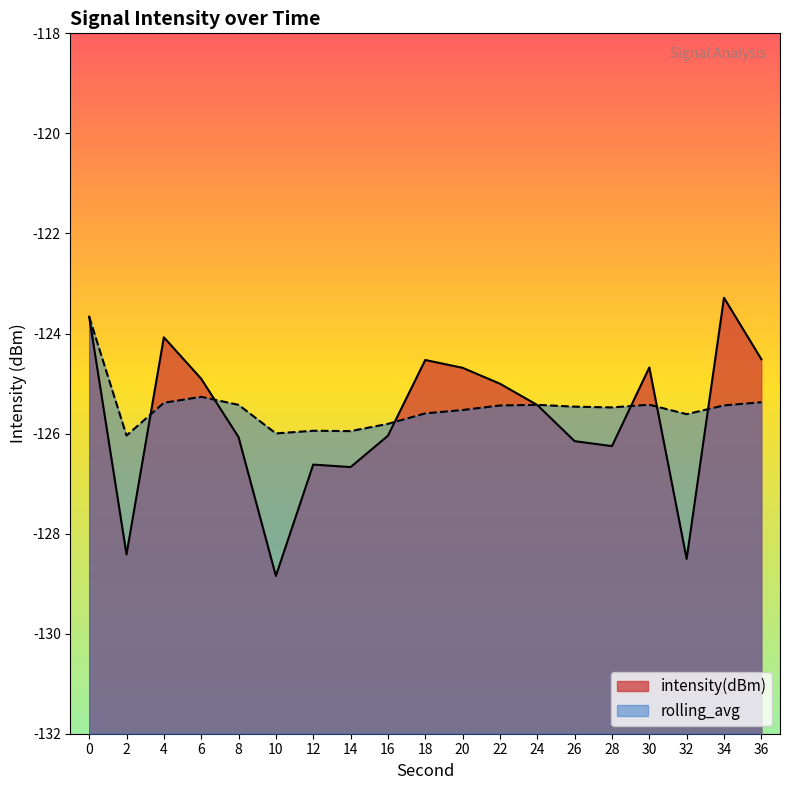

The rolling_avg series shows -48.5 at 34. True or false?

False